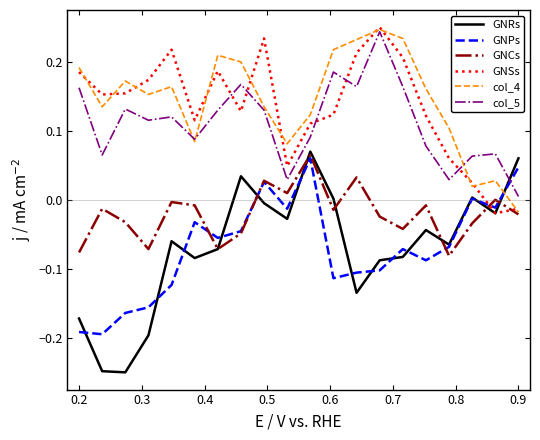

True or false: GNSs and GNPs cross at least once.

True